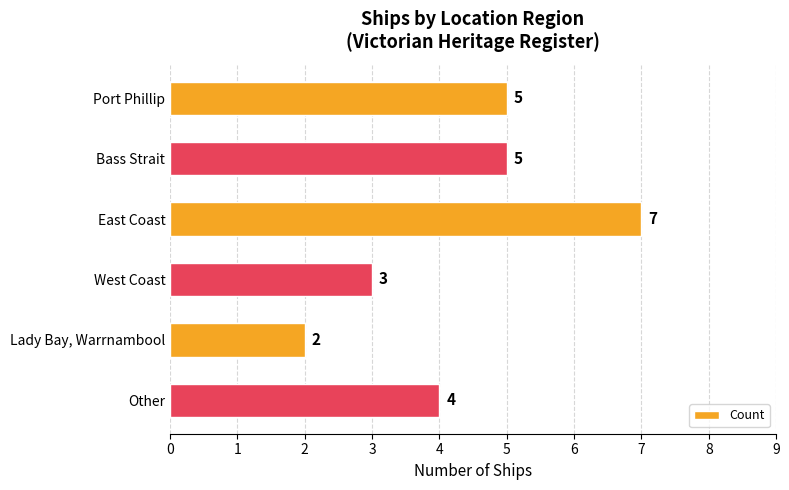

What position from the top is Lady Bay, Warrnambool?

5